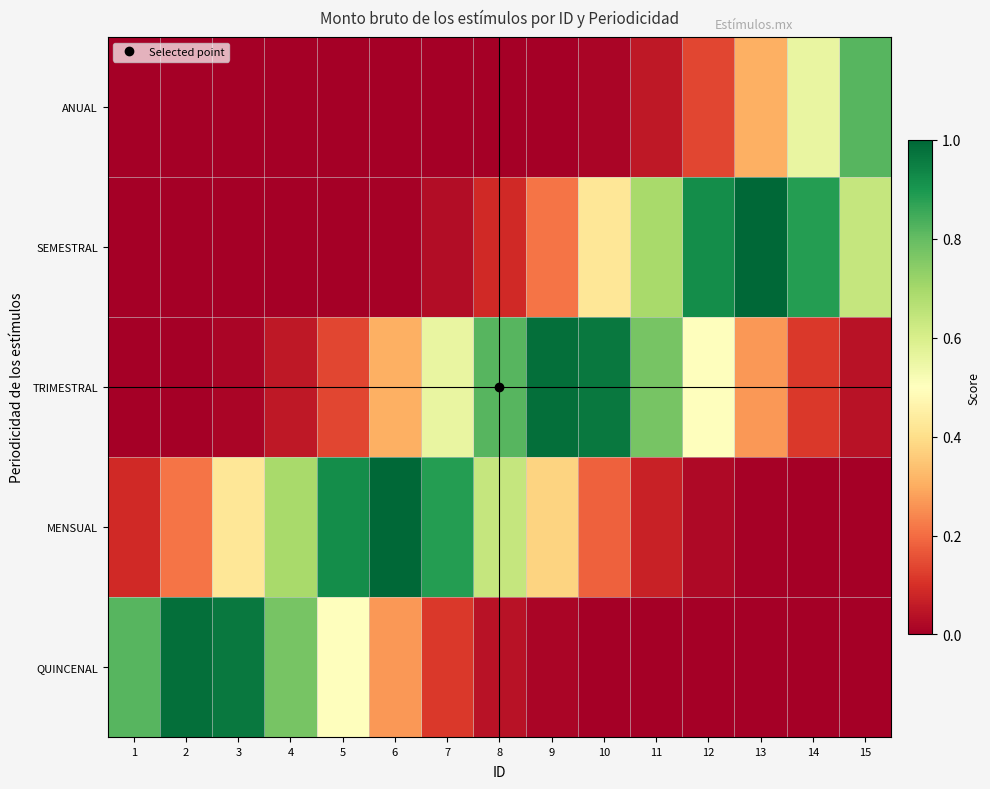

Rank the series by their maximum value, from highest to lowest.

MENSUAL, SEMESTRAL, QUINCENAL, TRIMESTRAL, ANUAL